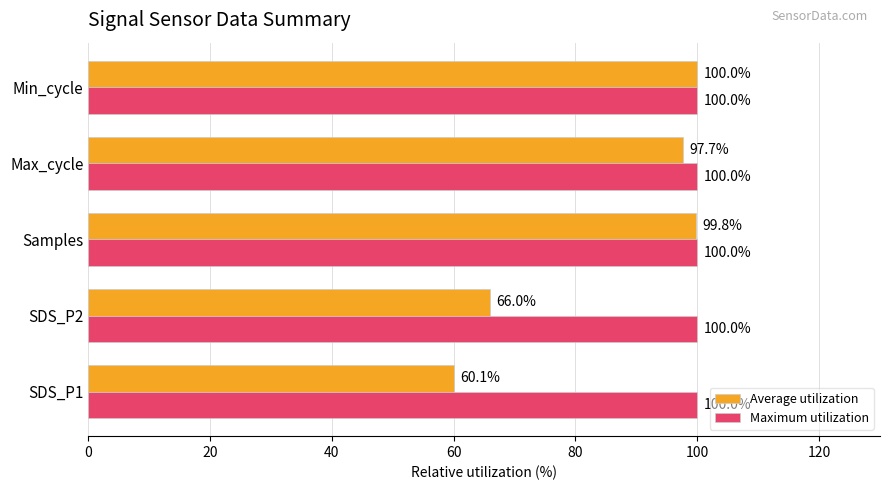

Is it true that Maximum utilization equals 100.0 at SDS_P1?

True